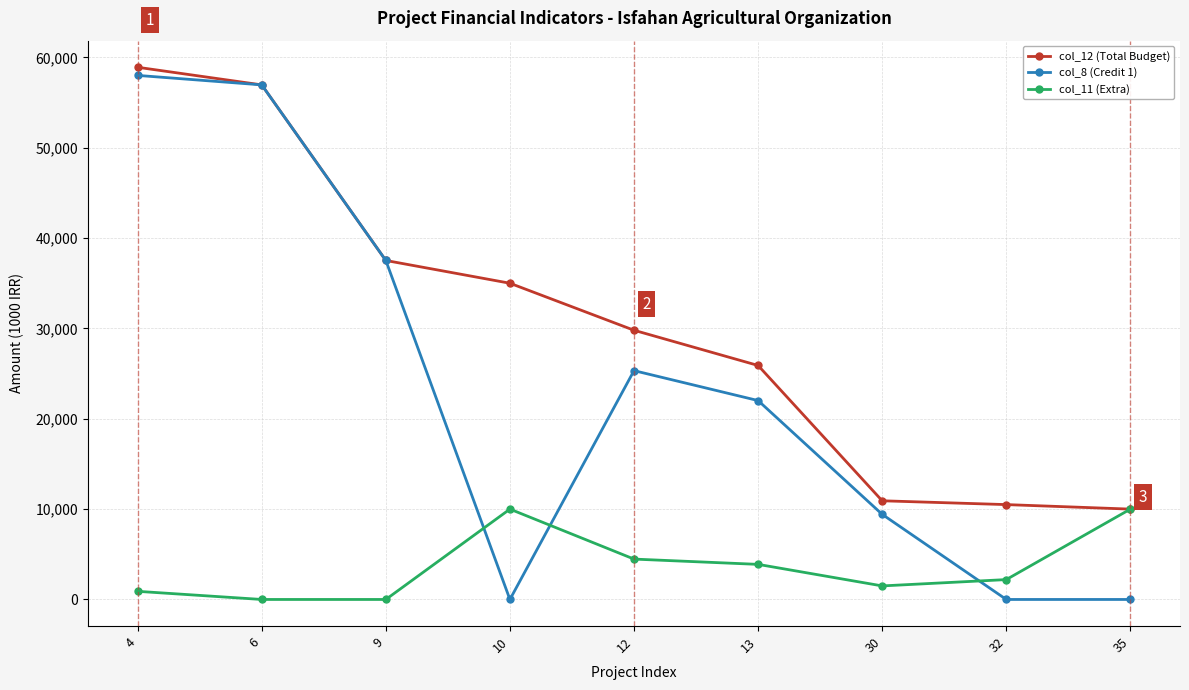

Which series changed the most between 10 and 12?

col_8 (Credit 1)